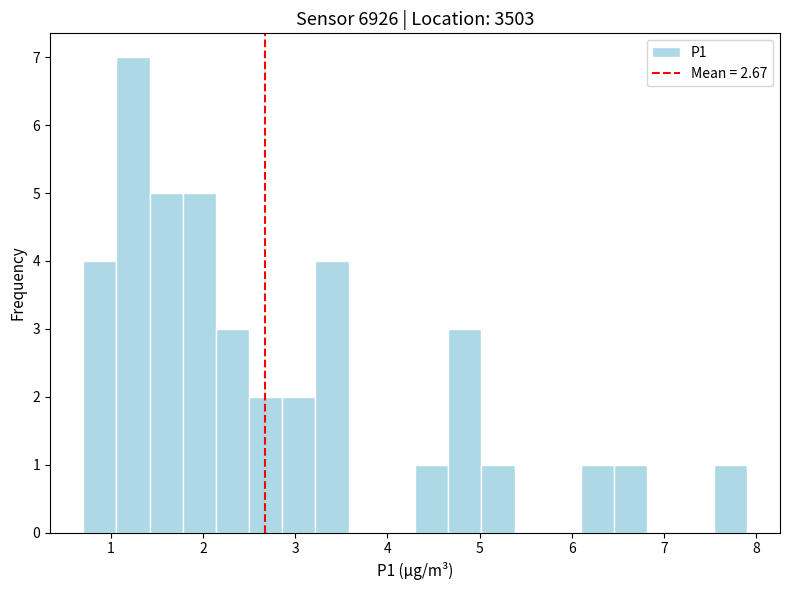

Read against the x-axis, roughly where is the centre of the tallest bar?

1.2